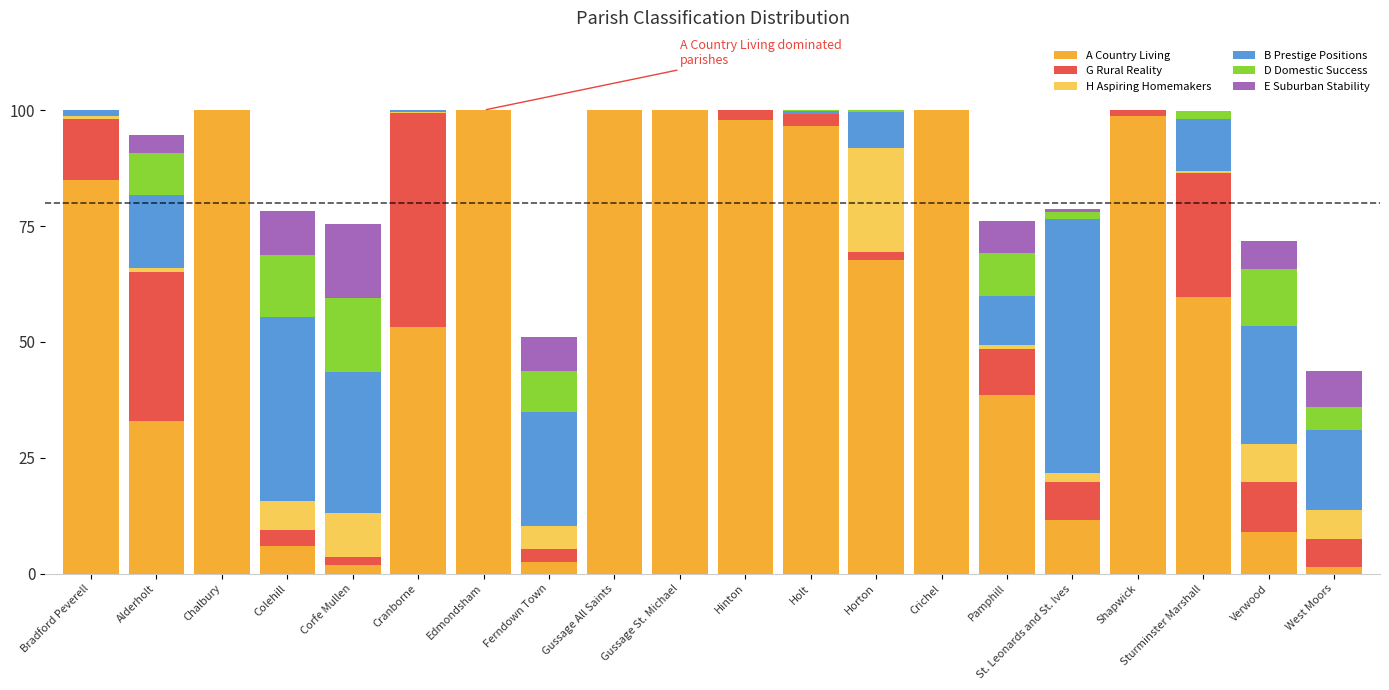

What is the sum of all A Country Living values?

1162.3